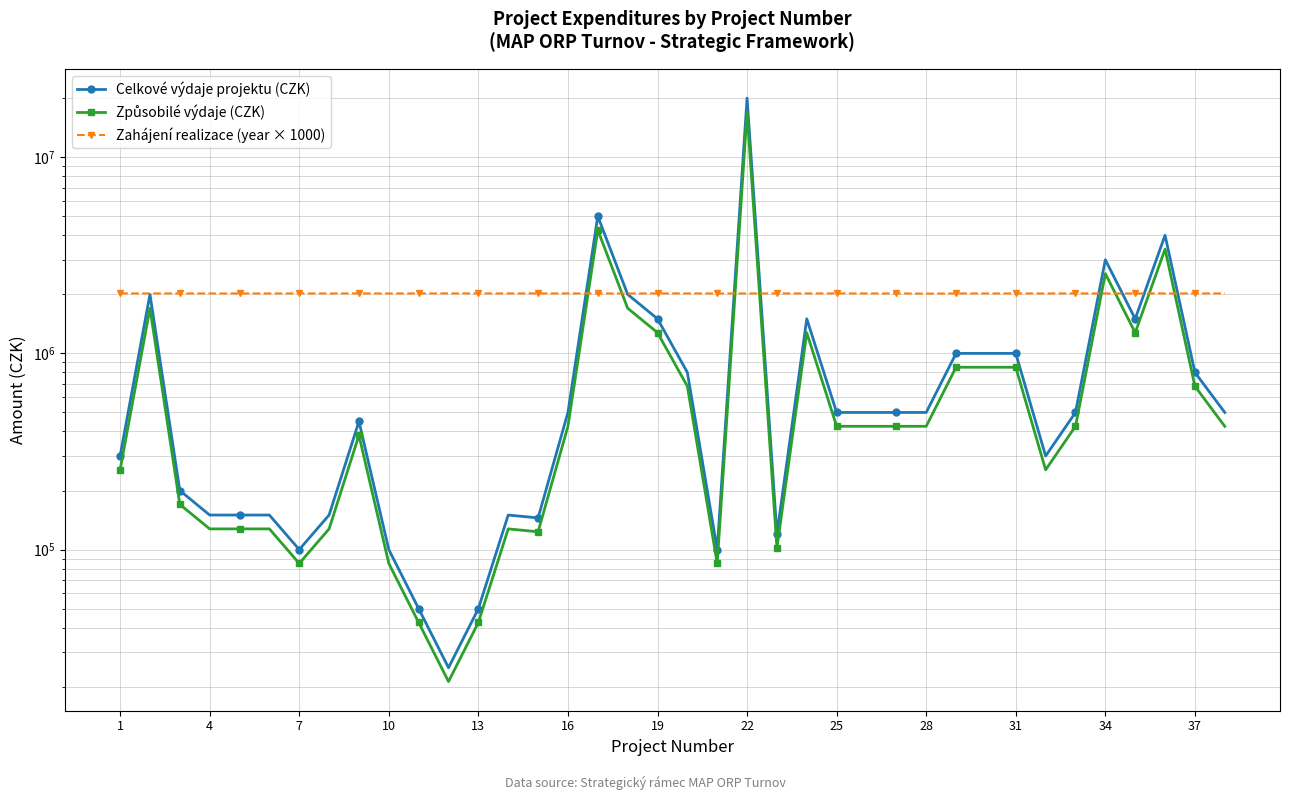

What is the maximum value for Zahájení realizace (year × 1000)?

2022000